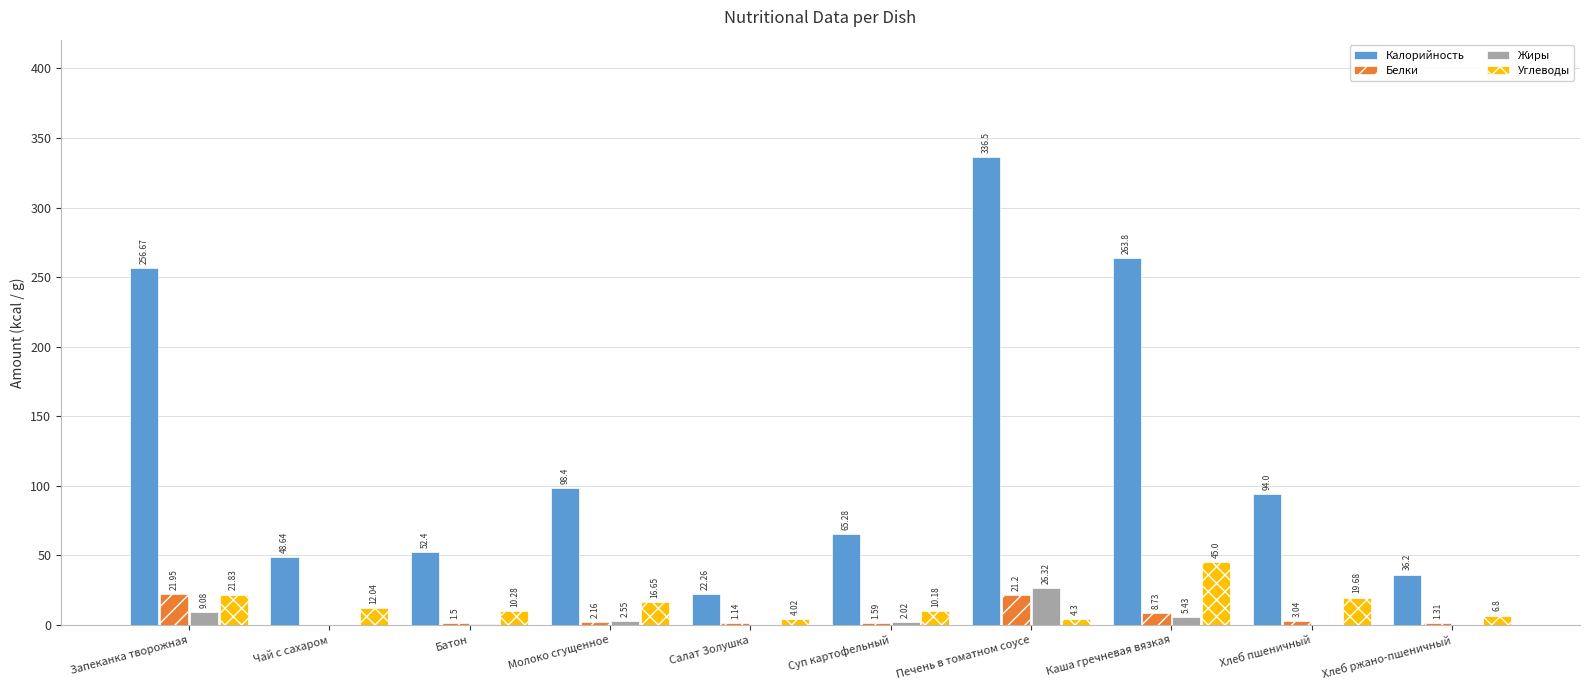

Which series has the widest spread of values?

Калорийность